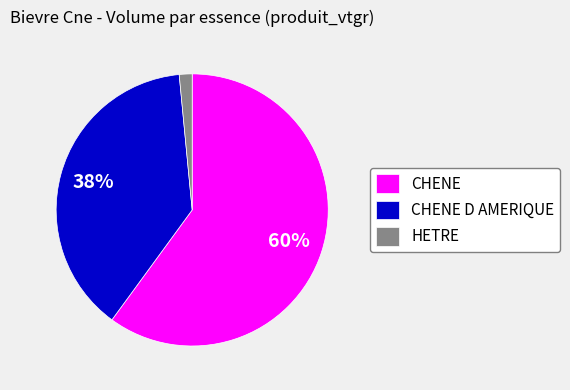

Which category has the smallest portion of the pie?

HETRE